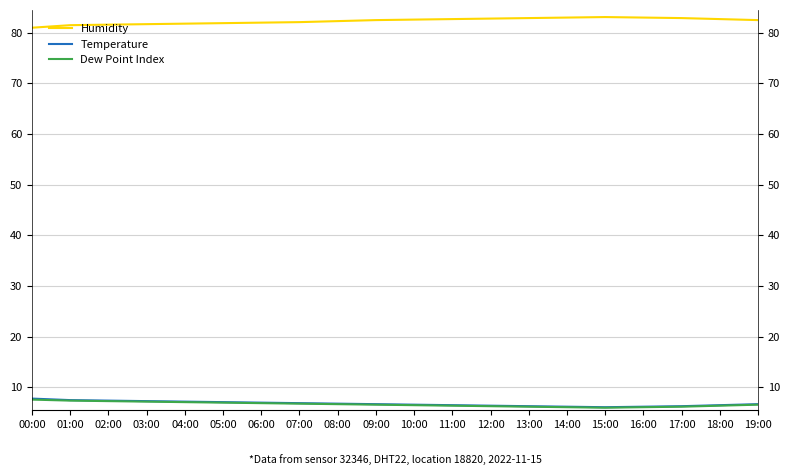

What is the sum of the Humidity values at 03:00 and 07:00?

163.8